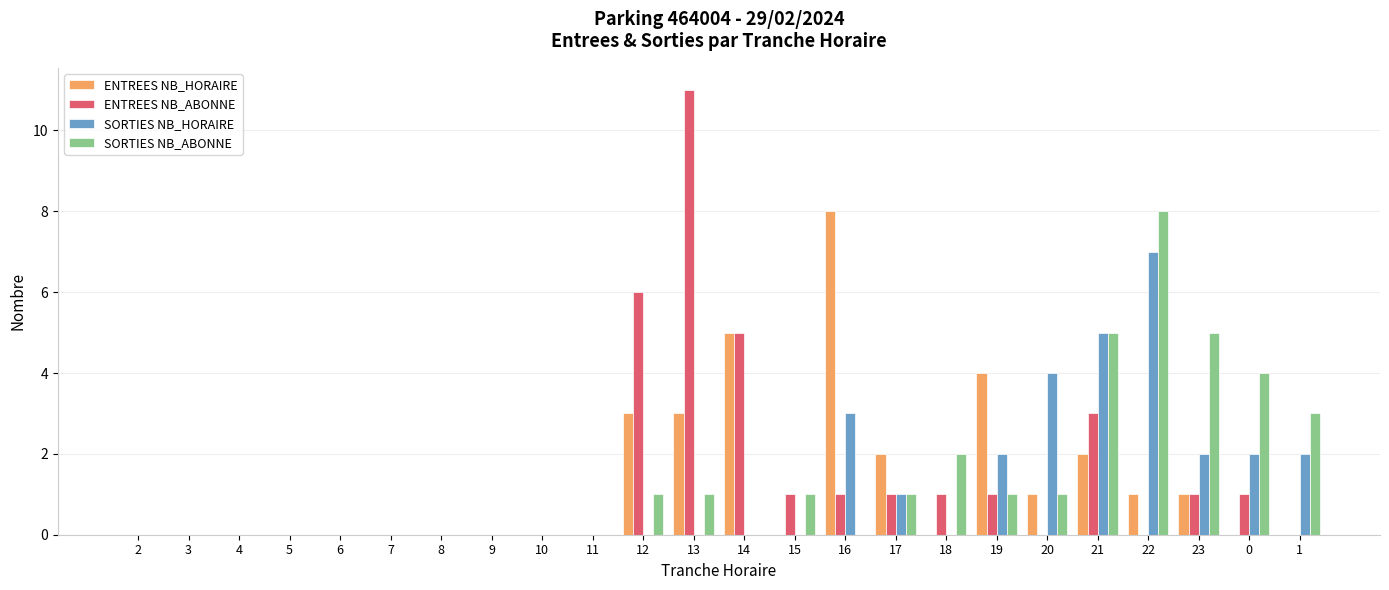

Count the number of categories in the chart.

24